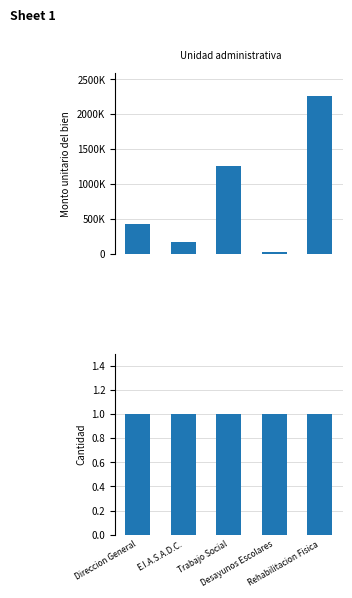

At how many categories does at least one series exceed 889170?

2